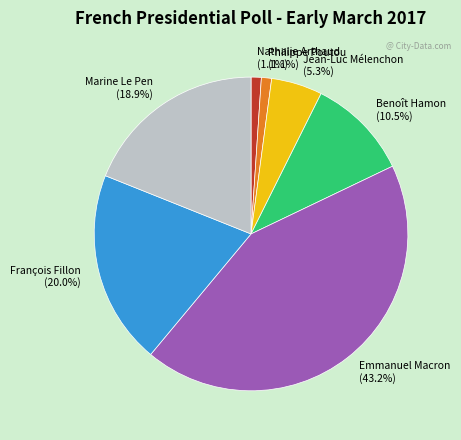

What portion of the pie excludes Emmanuel Macron?

56.8%